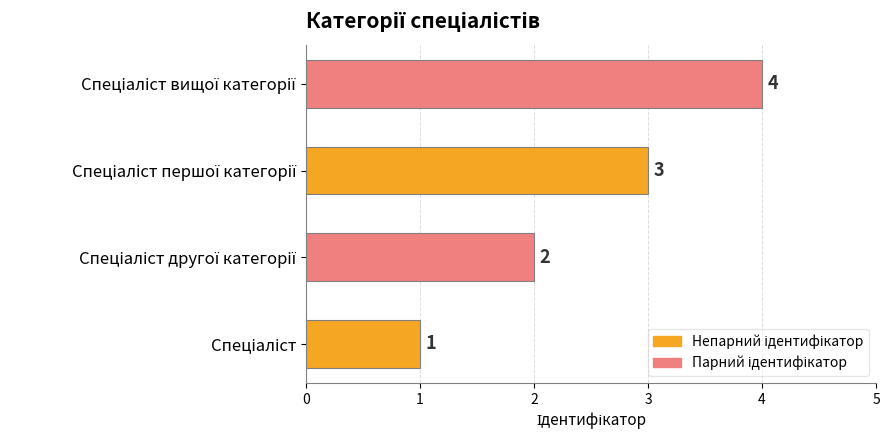

What is the sum of all values?

10